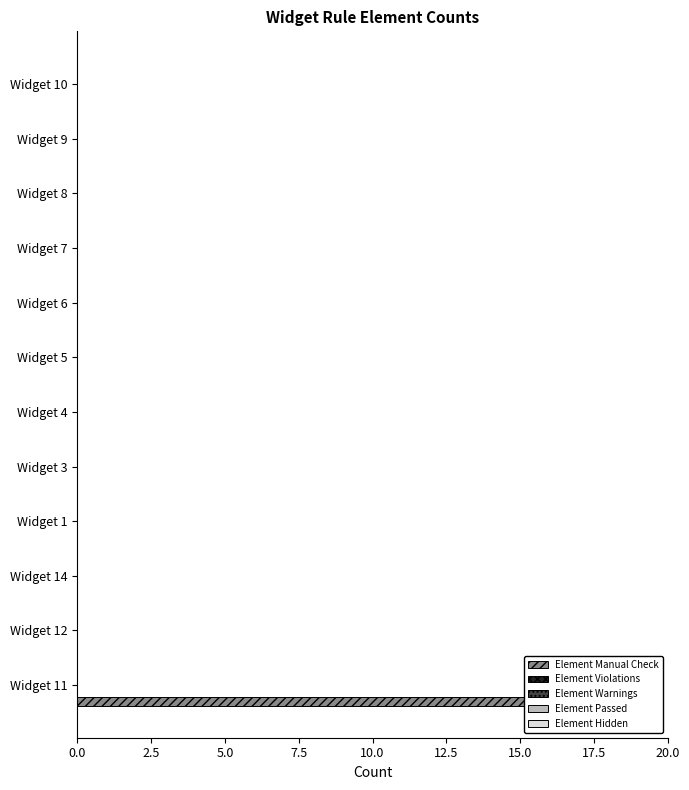

What value does the Element Warnings series have at 12.5?

0.1